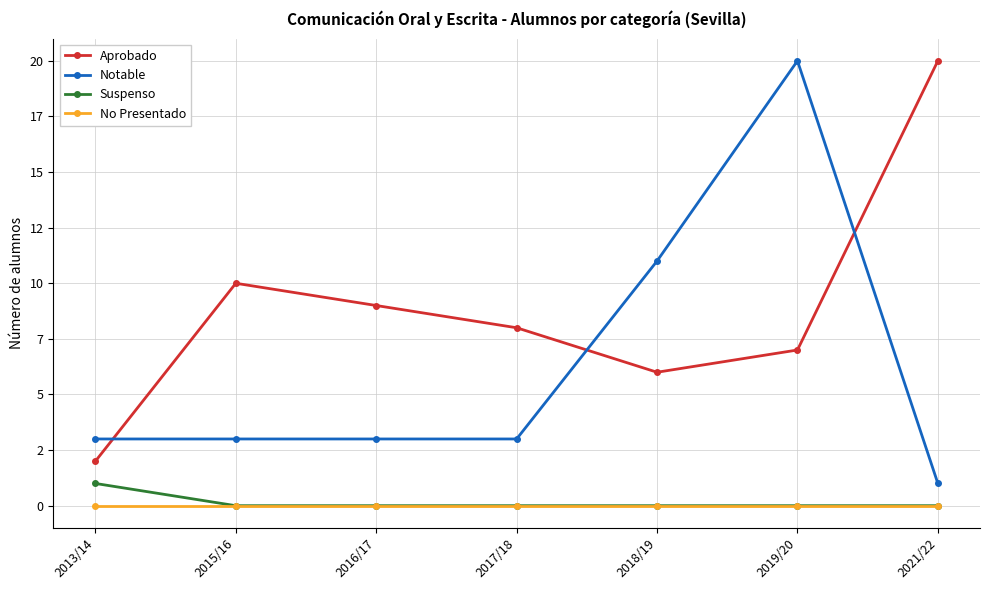

The Suspenso series shows 0 at 2018/19. True or false?

True